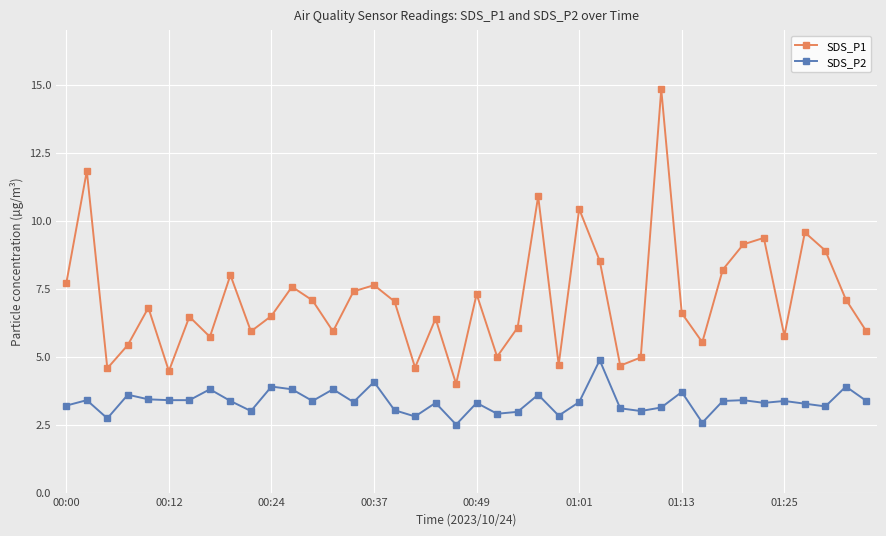

What is the difference between the maximum and minimum values in the SDS_P1 series?

10.8